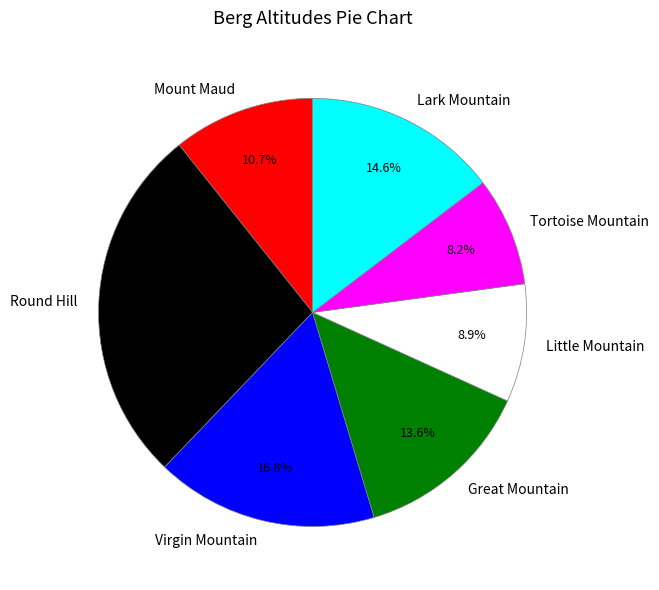

To the nearest percent, what is the difference between the largest and smallest slice percentages?

19%